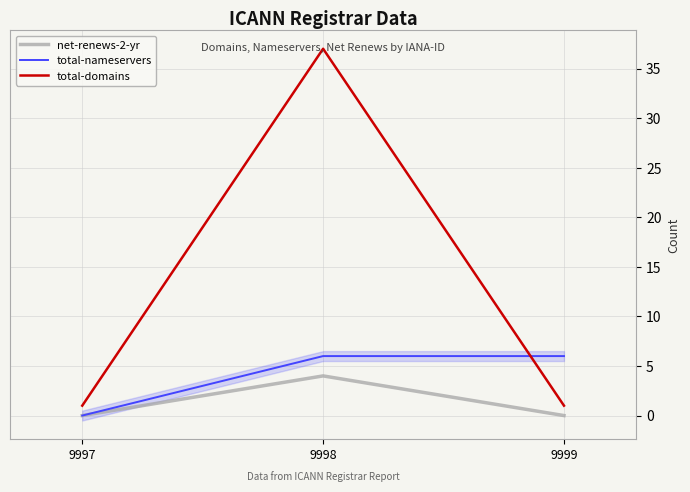

Does the chart display data point markers on the line(s)?

No